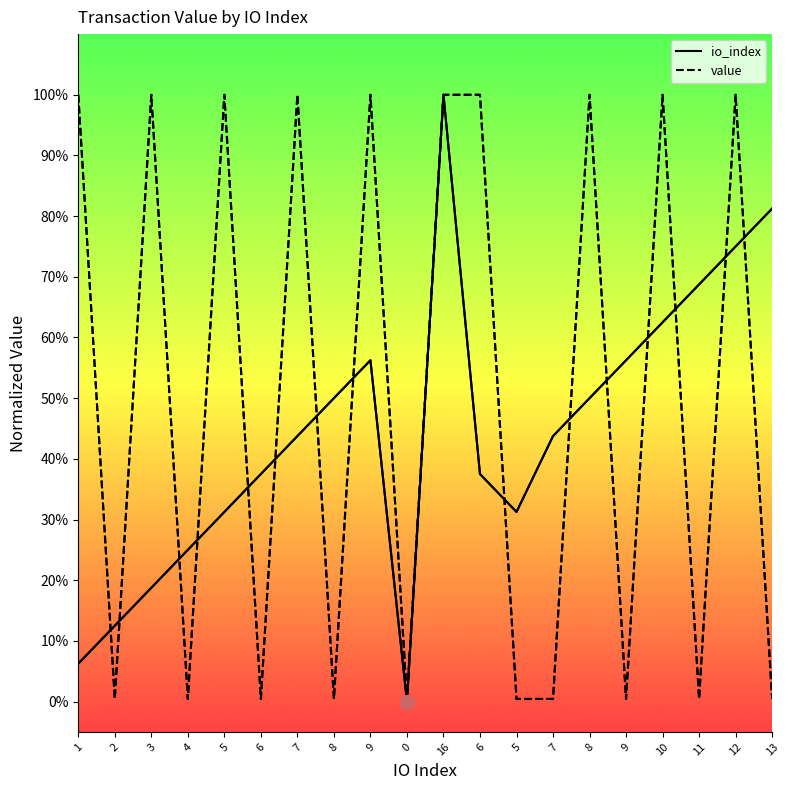

How many intersections are there between value and io_index?

15